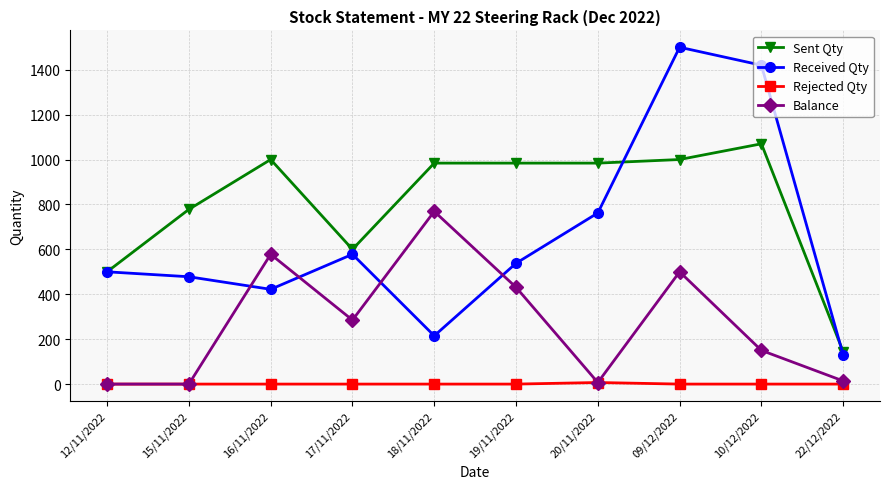

At which label does Balance first exceed 285?

16/11/2022